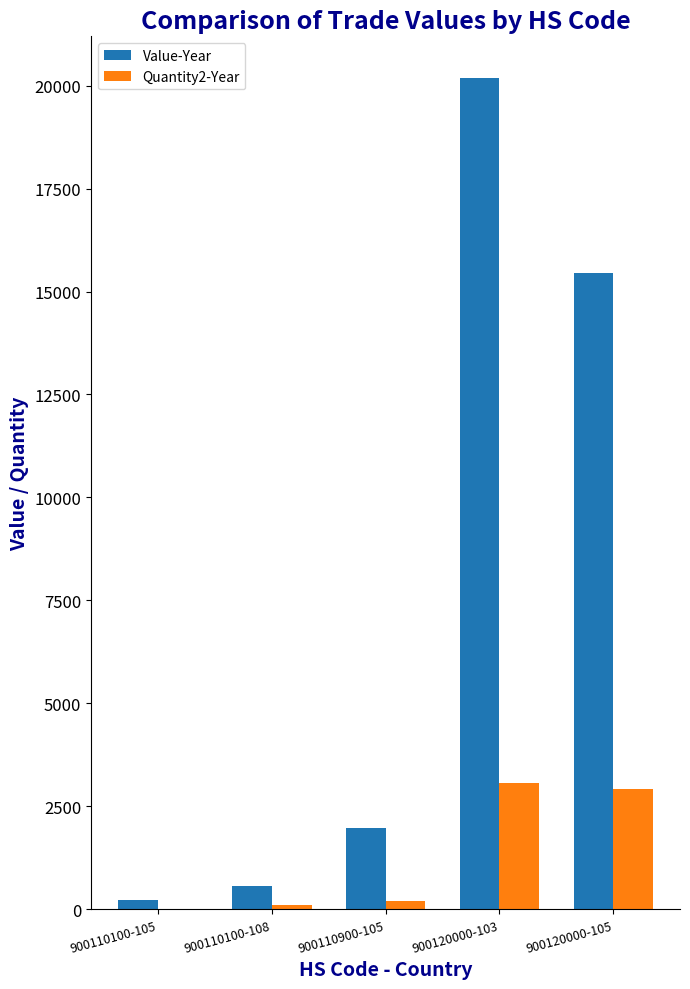

What is the greatest value displayed?

20186